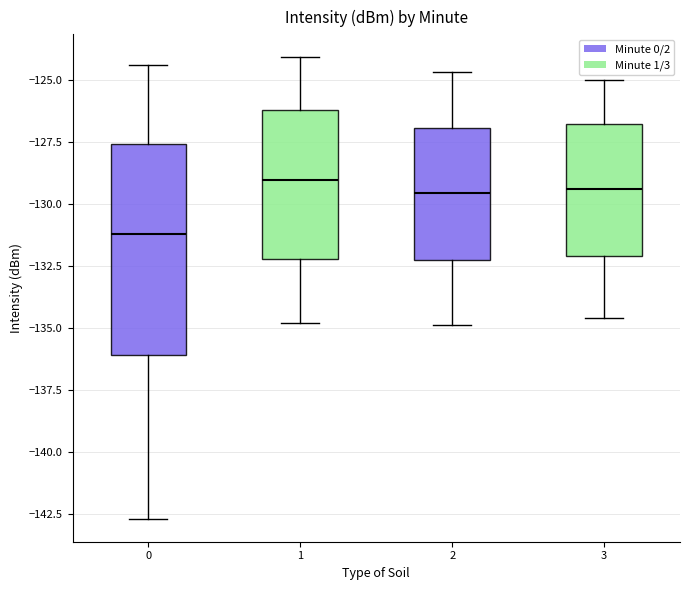

Where does the median line of the box at x = 2 sit on the y-axis? The values are not printed on the chart, so give them approximately, as read against the axis.

-129.5